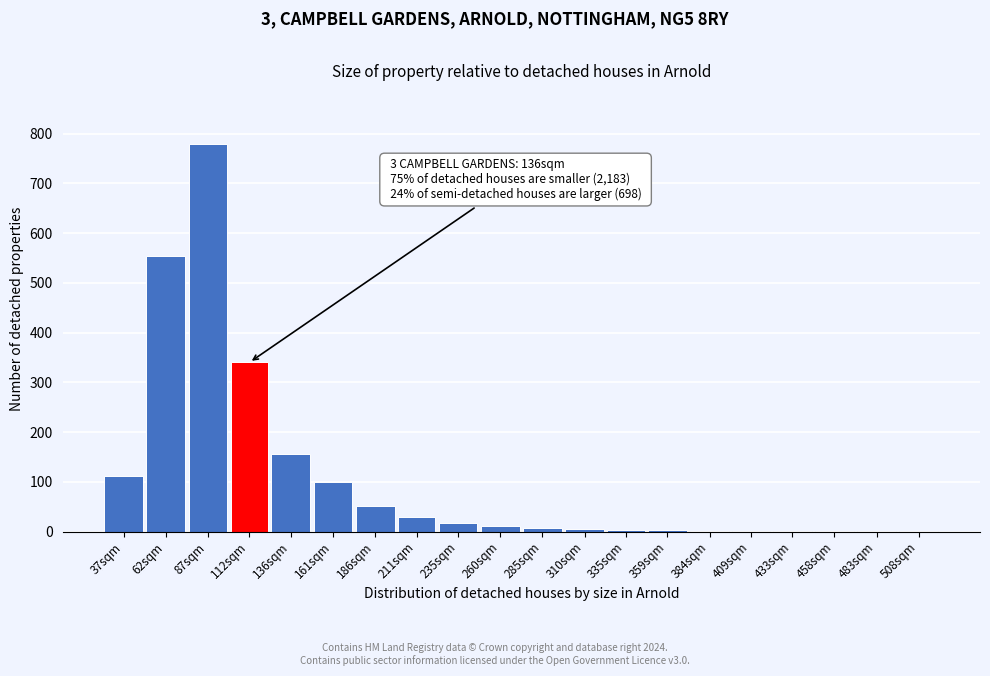

What is the change in value from 112sqm to 161sqm?

-240